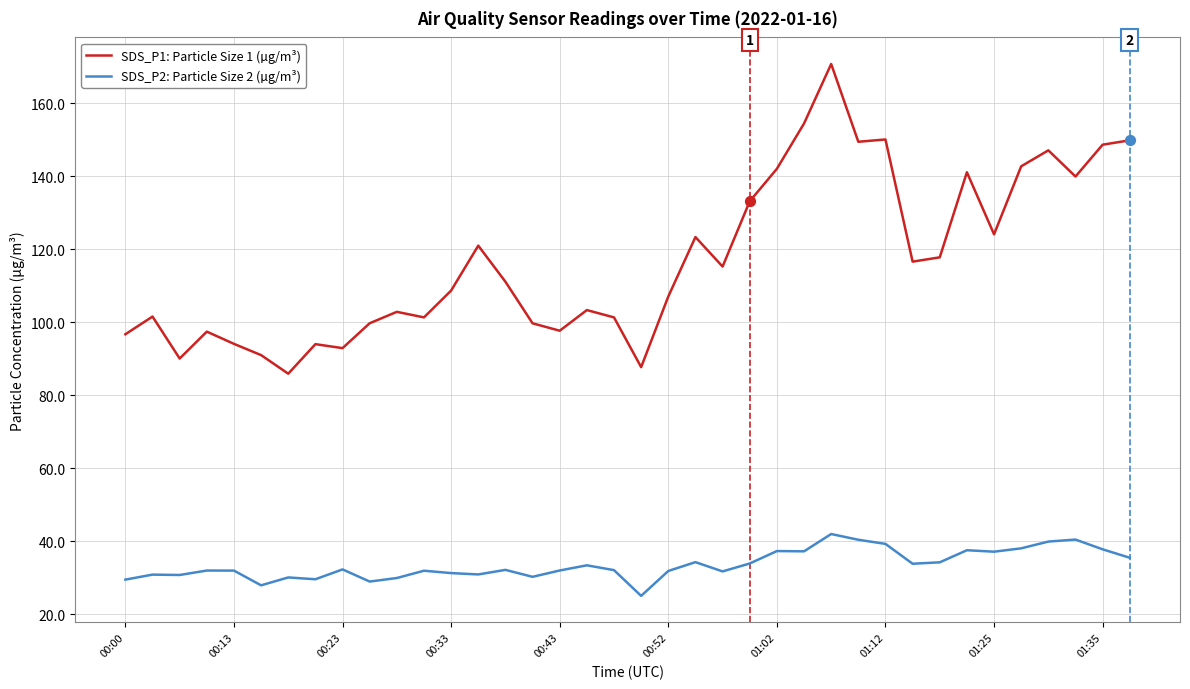

Which series has the largest total across all categories?

SDS_P1: Particle Size 1 (µg/m³)